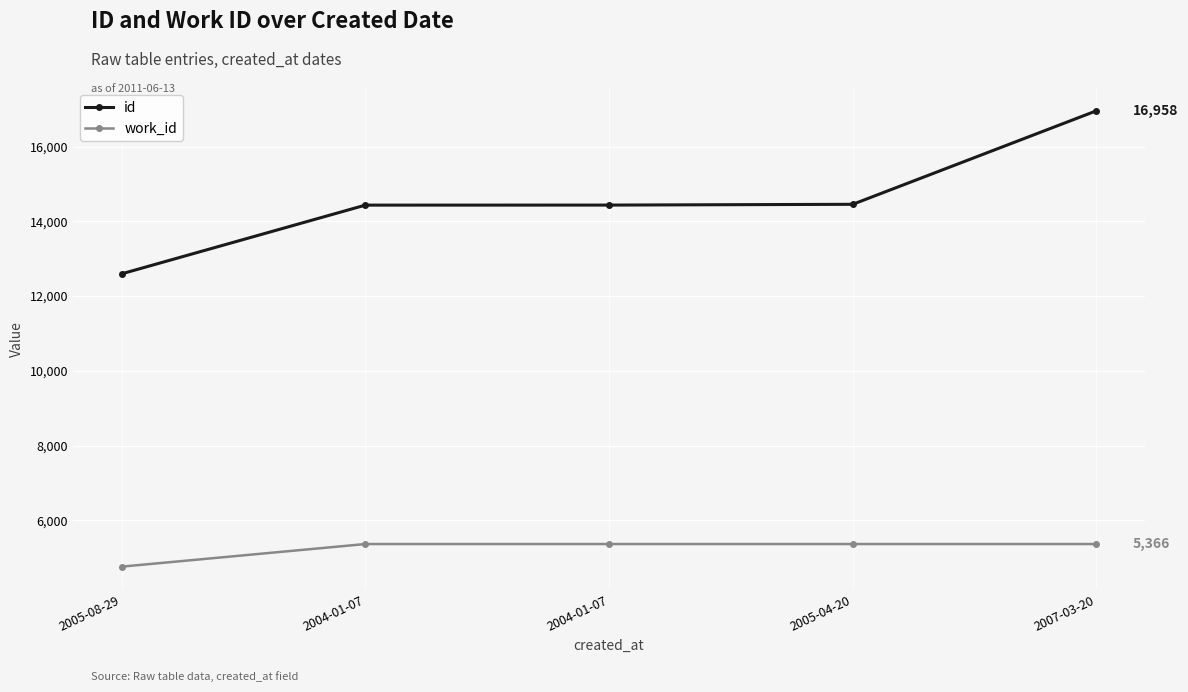

At which category is the sum across all series the highest?

2007-03-20